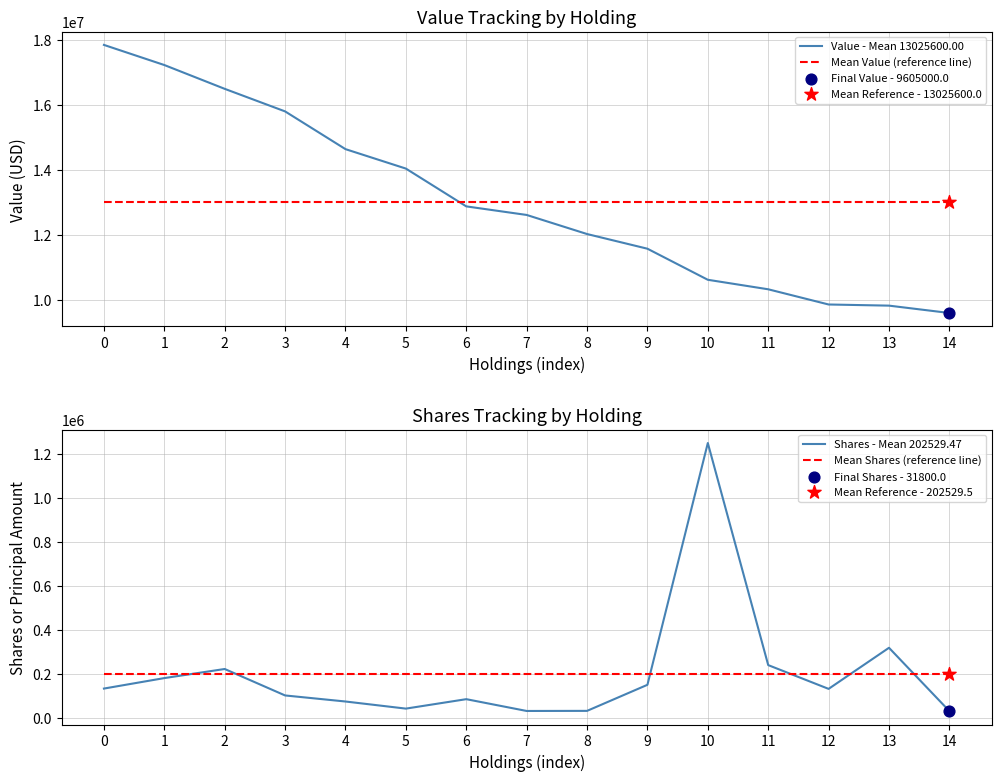

Which series reaches the minimum Y coordinate?

Shares - Mean 202529.47